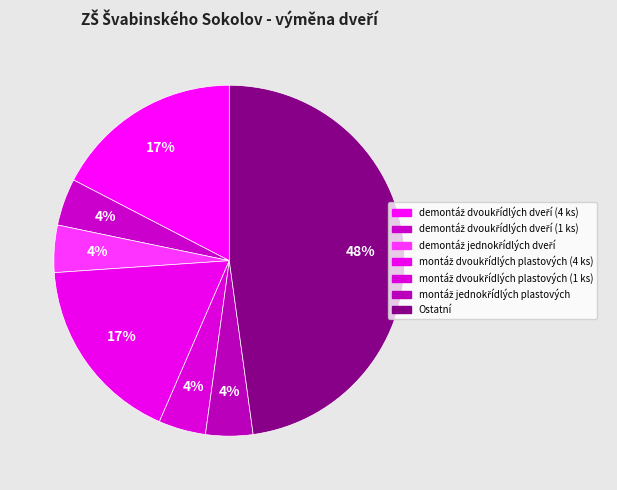

How many slices are in this pie chart?

7